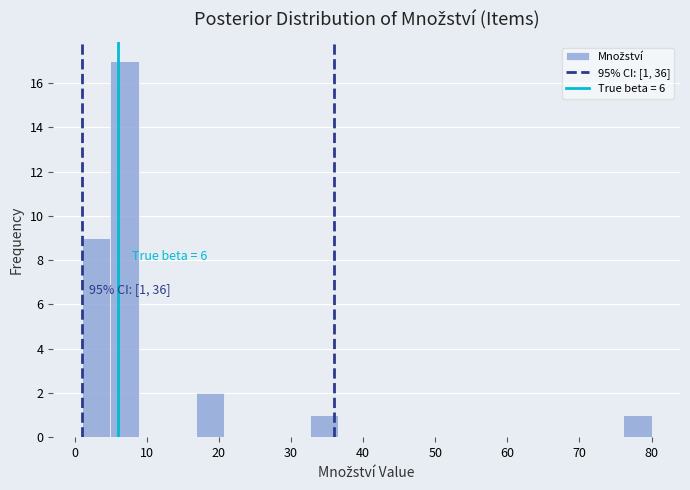

Around what value on the x-axis is the tallest bar? Give the approximate position of its centre, as read against the axis.

7